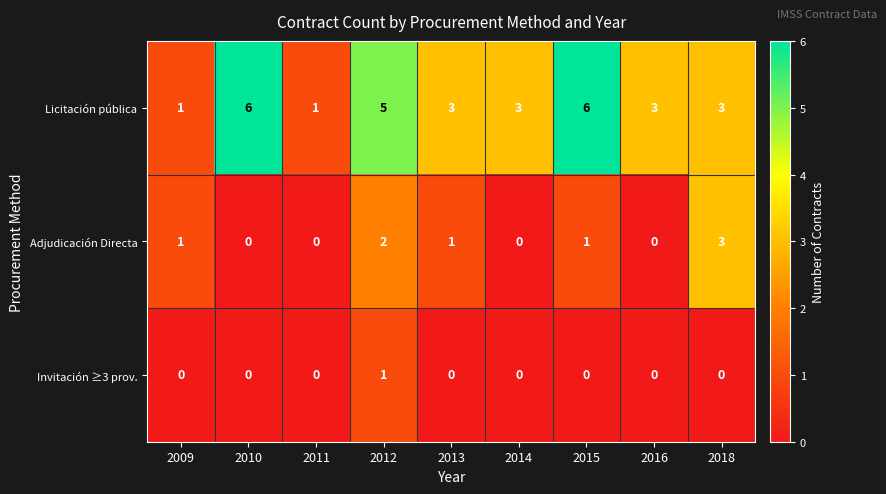

Reading left to right, extract all data points from this chart.

Licitación pública: 2009=1	2010=6	2011=1	2012=5	2013=3	2014=3	2015=6	2016=3	2018=3
Adjudicación Directa: 2009=1	2010=0	2011=0	2012=2	2013=1	2014=0	2015=1	2016=0	2018=3
Invitación ≥3 prov.: 2009=0	2010=0	2011=0	2012=1	2013=0	2014=0	2015=0	2016=0	2018=0